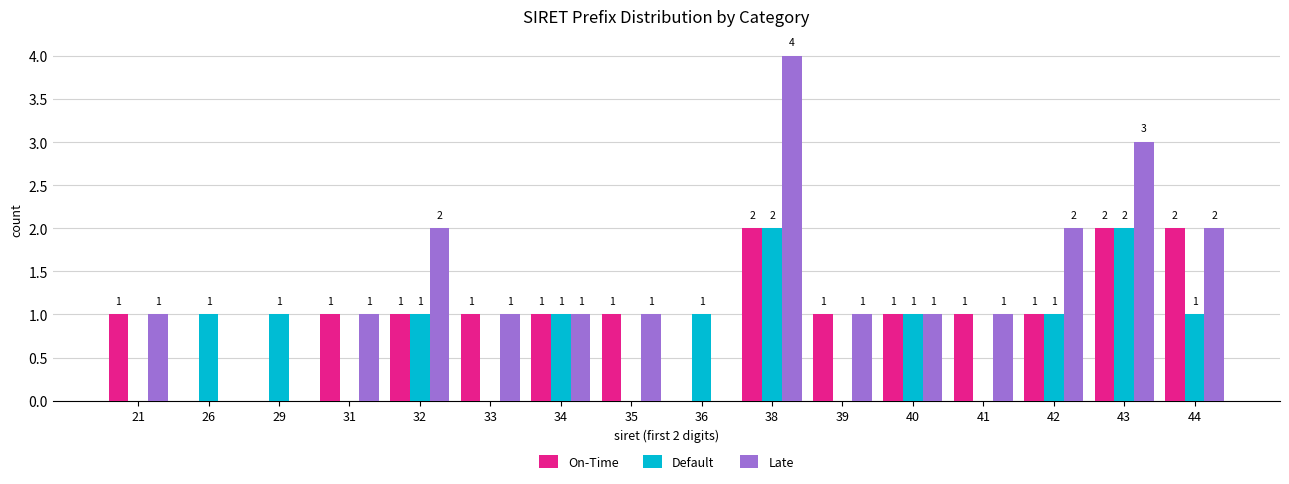

Reading right to left, what are all the values shown in this chart?

On-Time: 44=2	43=2	42=1	41=1	40=1	39=1	38=2	36=0	35=1	34=1	33=1	32=1	31=1	29=0	26=0	21=1
Default: 44=1	43=2	42=1	41=0	40=1	39=0	38=2	36=1	35=0	34=1	33=0	32=1	31=0	29=1	26=1	21=0
Late: 44=2	43=3	42=2	41=1	40=1	39=1	38=4	36=0	35=1	34=1	33=1	32=2	31=1	29=0	26=0	21=1